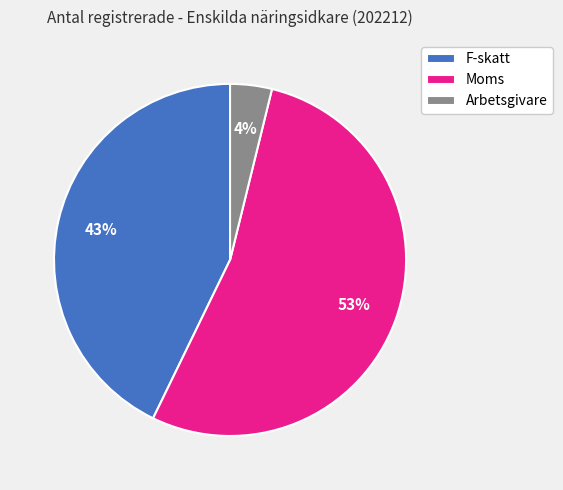

Which category has the biggest portion of the pie?

Moms